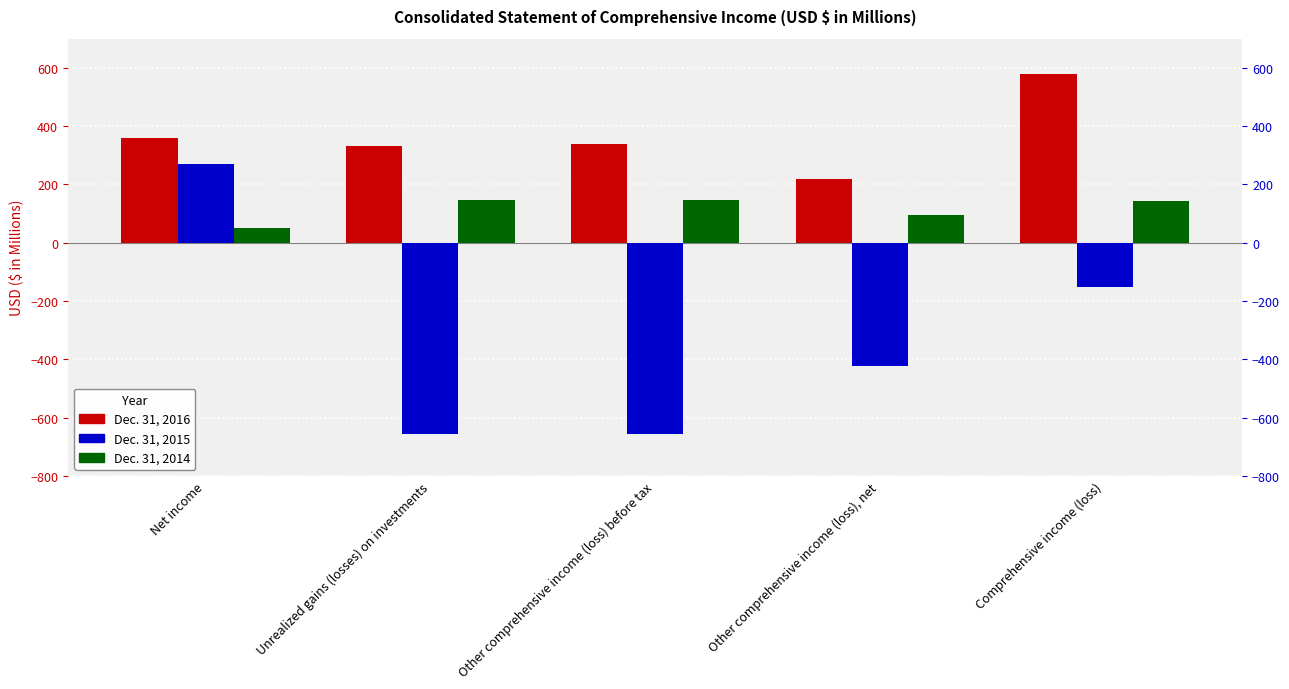

What is the label of the 2nd bar from the right?

Other comprehensive income (loss), net